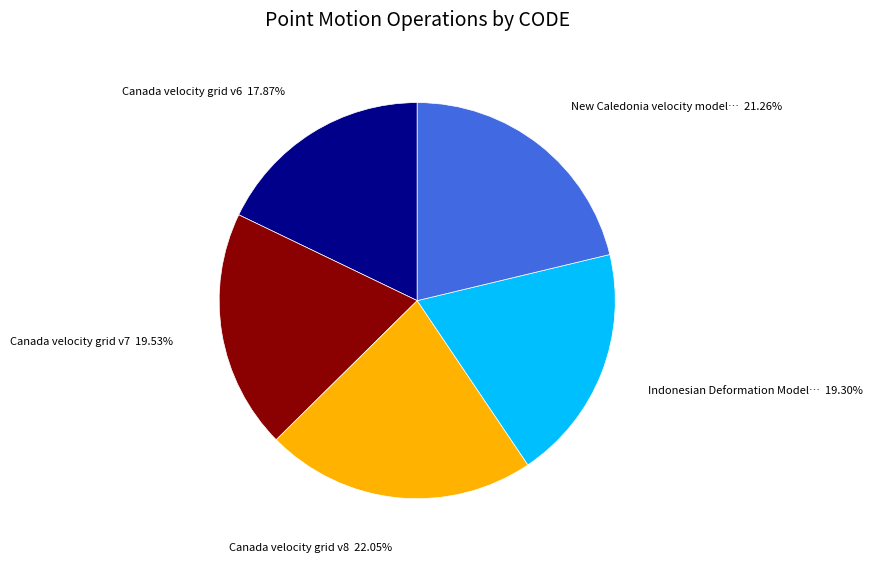

Does any single category account for the majority?

No